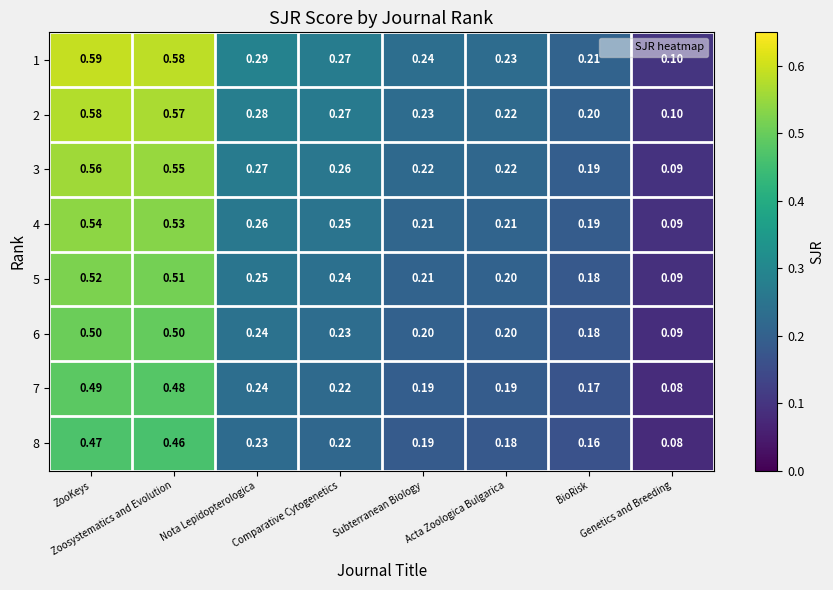

Which has a higher value, ZooKeys or Nota Lepidopterologica?

ZooKeys